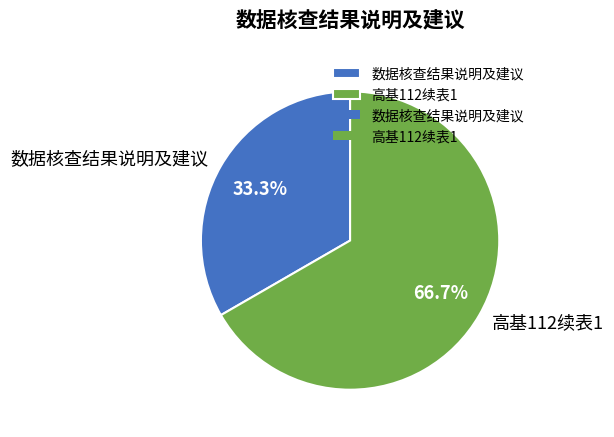

Does 高基112续表1 represent more than half of the total?

Yes